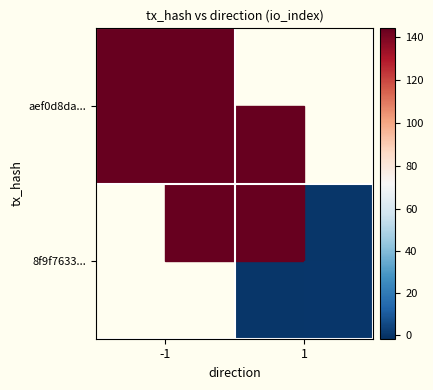

Where is aef0d8da... nearest to the value 144?

-1